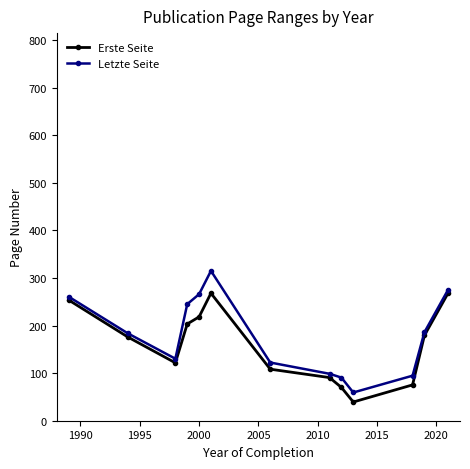

What is the value of the Letzte Seite point at the 4th from the left?

245.0